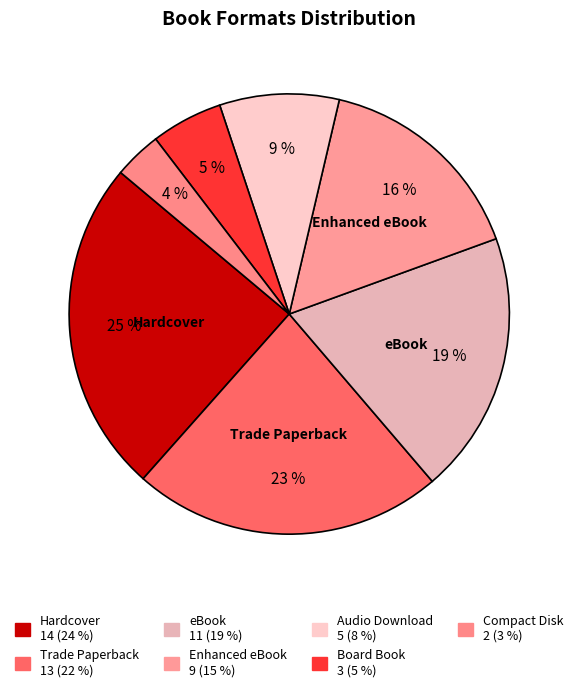

How many segments does this pie chart have?

7